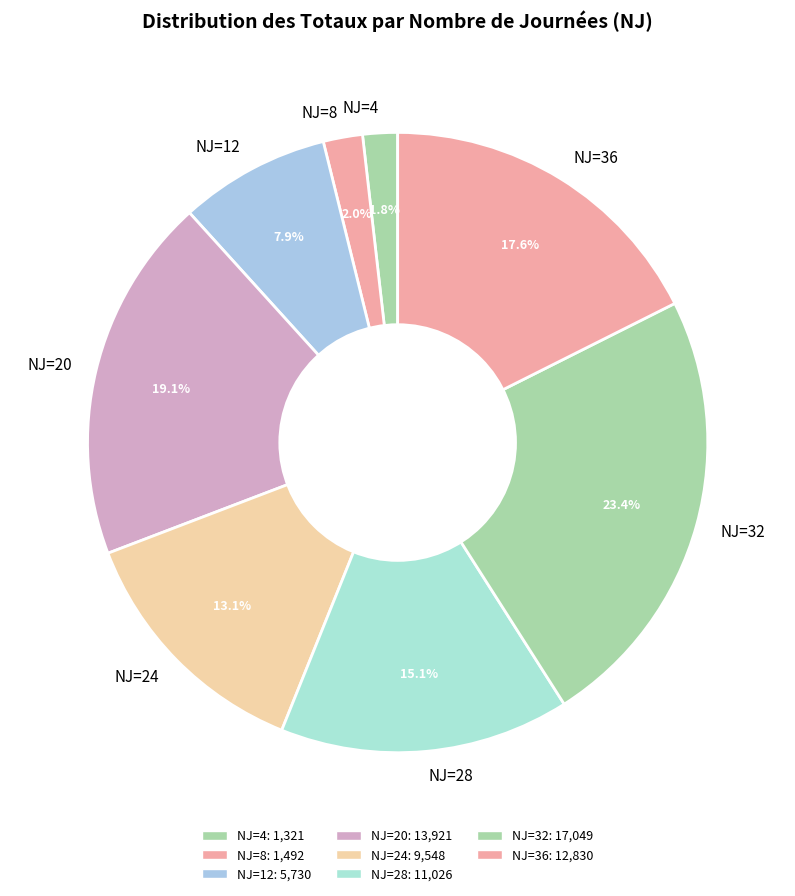

Is the sum of NJ=32 and NJ=12 greater than half?

No